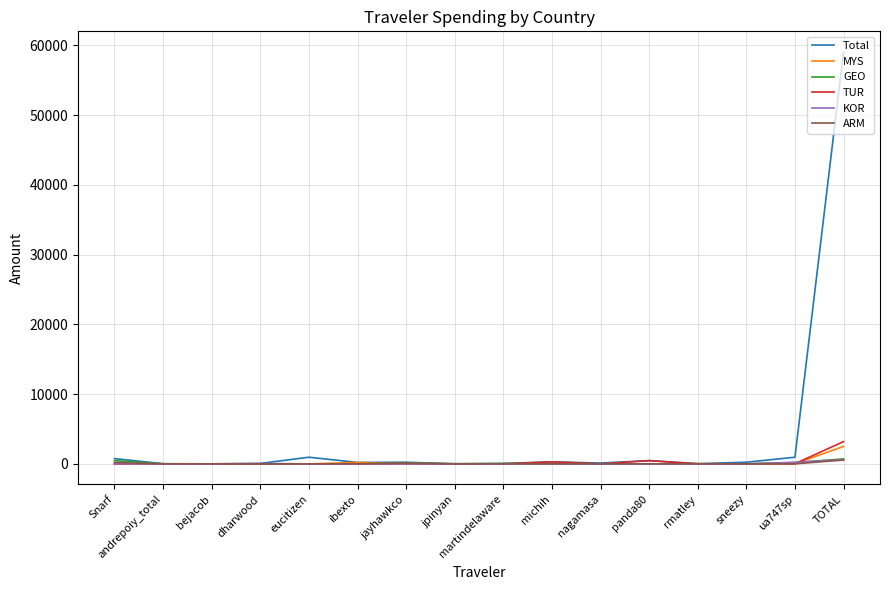

What is the maximum value shown in the chart?

59071.5